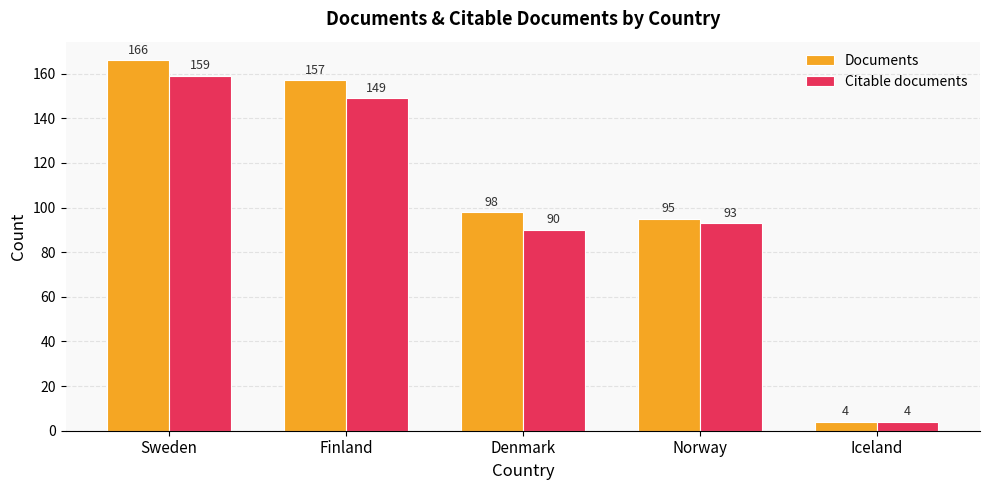

How many values in the Citable documents series are below 93?

2